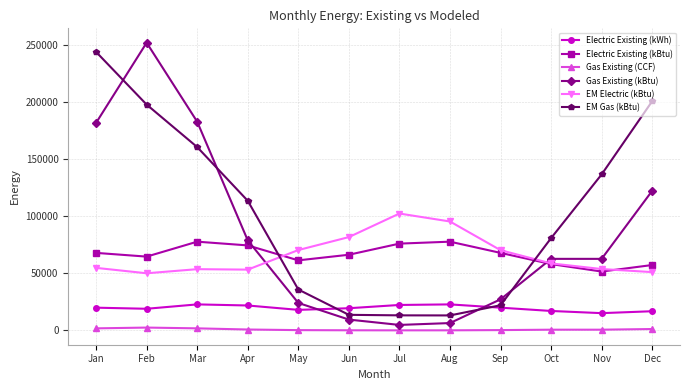

In Electric Existing (kWh), how many points are higher than both neighbors (excluding endpoints)?

2